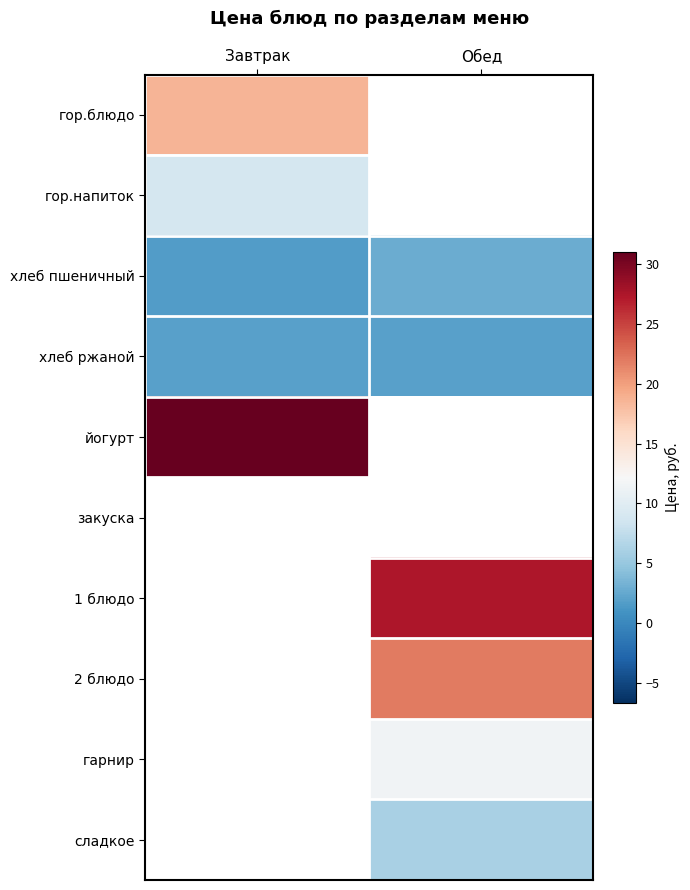

What is the maximum value shown in the chart?

31.0